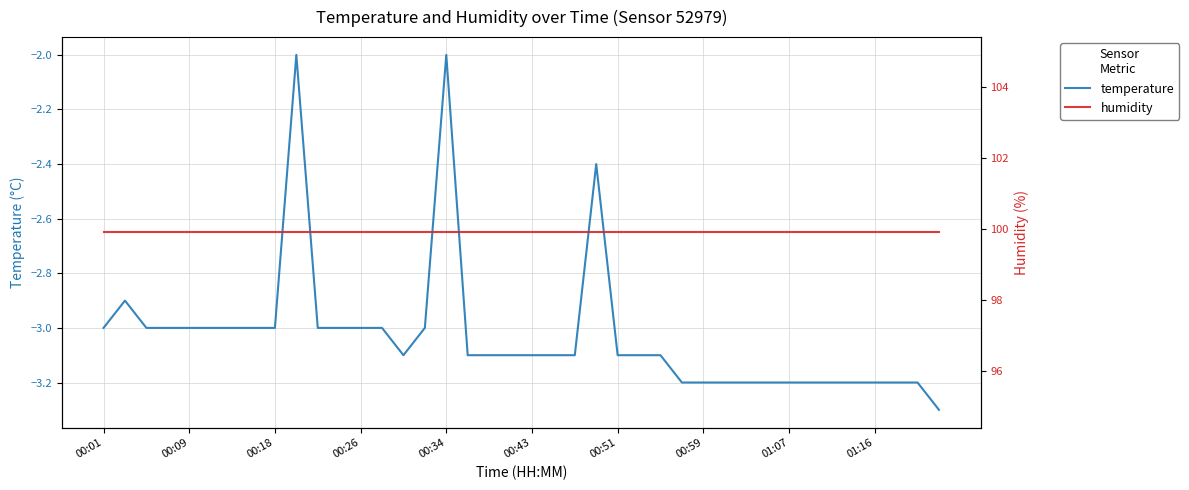

True or false: temperature and humidity cross at least once.

False